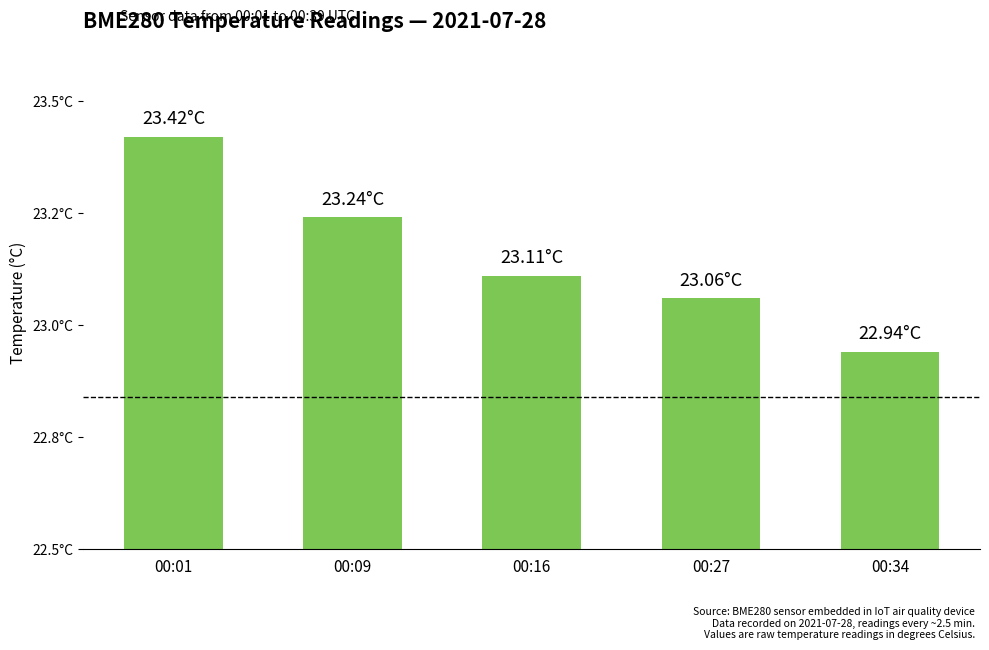

Rank the categories by value from highest to lowest.

00:01, 00:09, 00:16, 00:27, 00:34